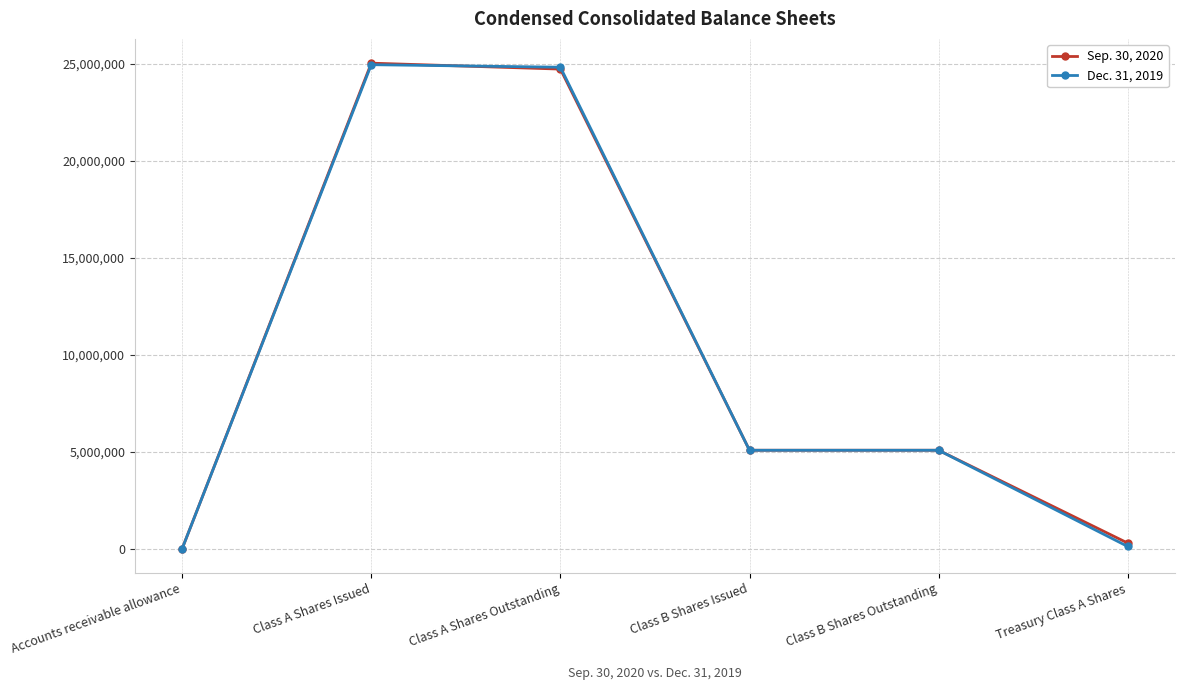

What is the smallest value displayed?

19370